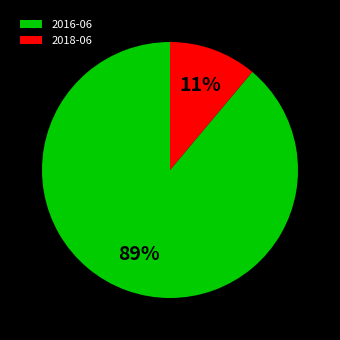

True or false: 2016-06 accounts for 89% of the total.

True